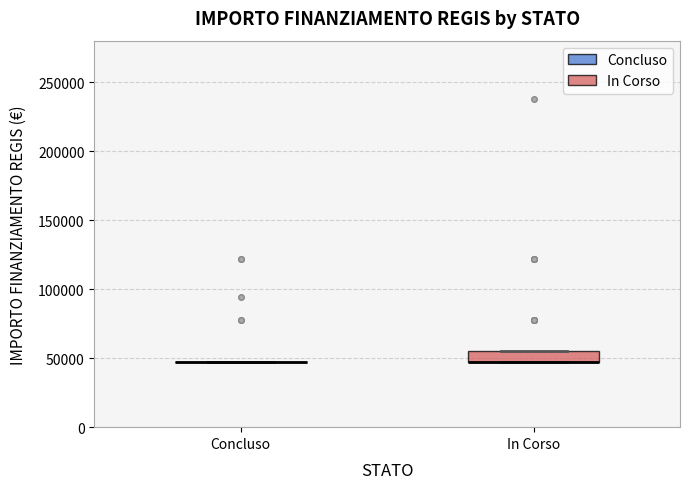

Reading left to right, transcribe this box plot: for each box, give where its median line is, the range the box spans, and where its two whiskers end, as read against the y-axis. The values are not printed on the chart, so give them approximately, as read against the axis.

Concluso: box collapsed to a line at 45000, whiskers 45000 to 45000
In Corso: median 45000 (drawn on the box's lower edge), box 45000 to 55000, whiskers 45000 to 55000